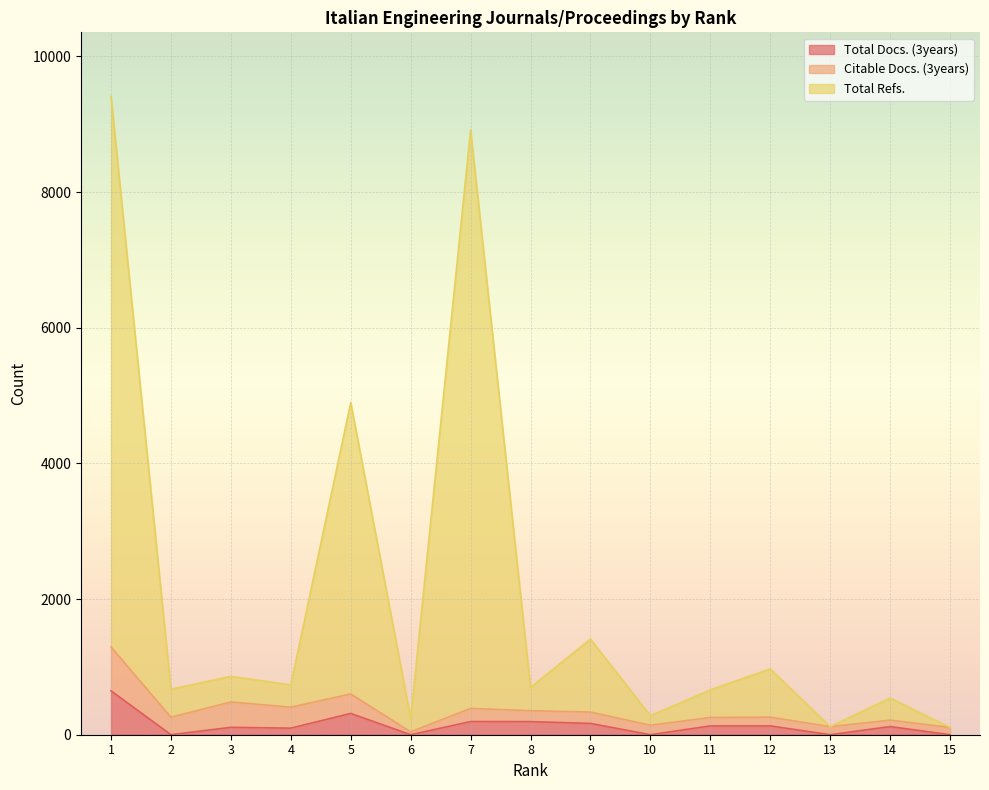

True or false: Total Docs. (3years) and Total Refs. intersect in this chart.

False